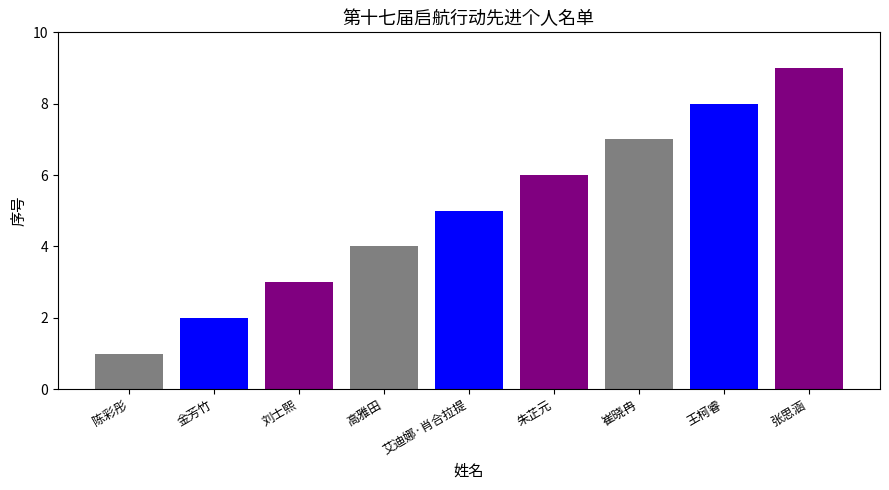

What is the label of the 9th bar from the left?

张思涵